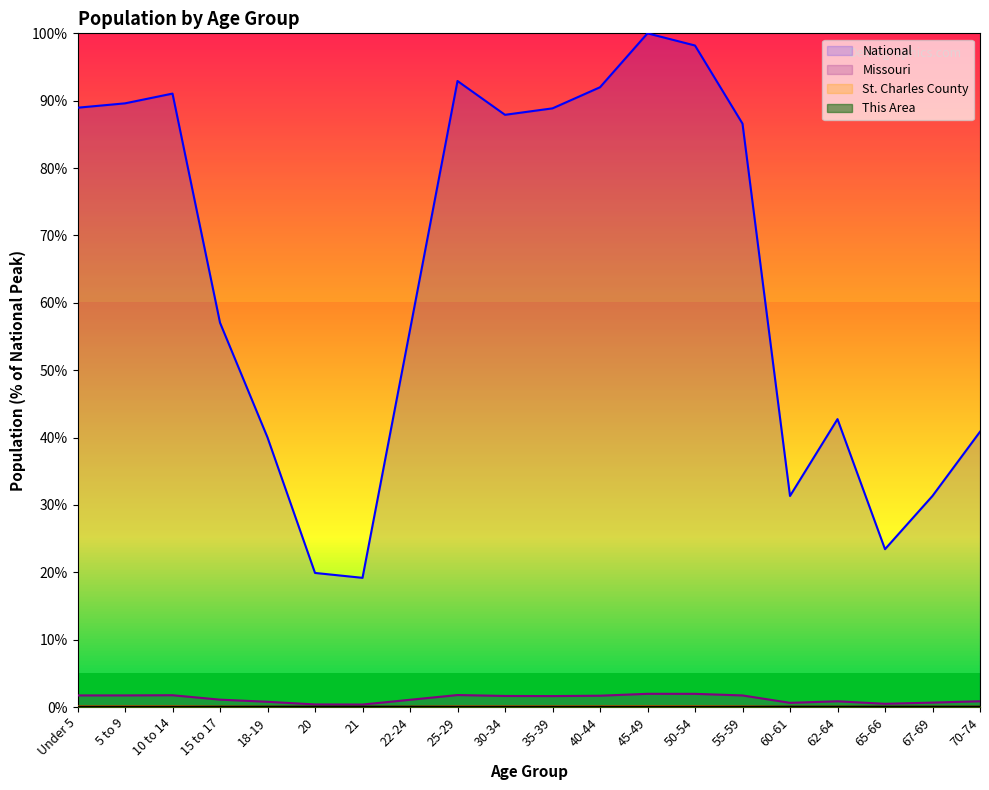

What is the difference between the Missouri values at 20 and 15 to 17?

0.7